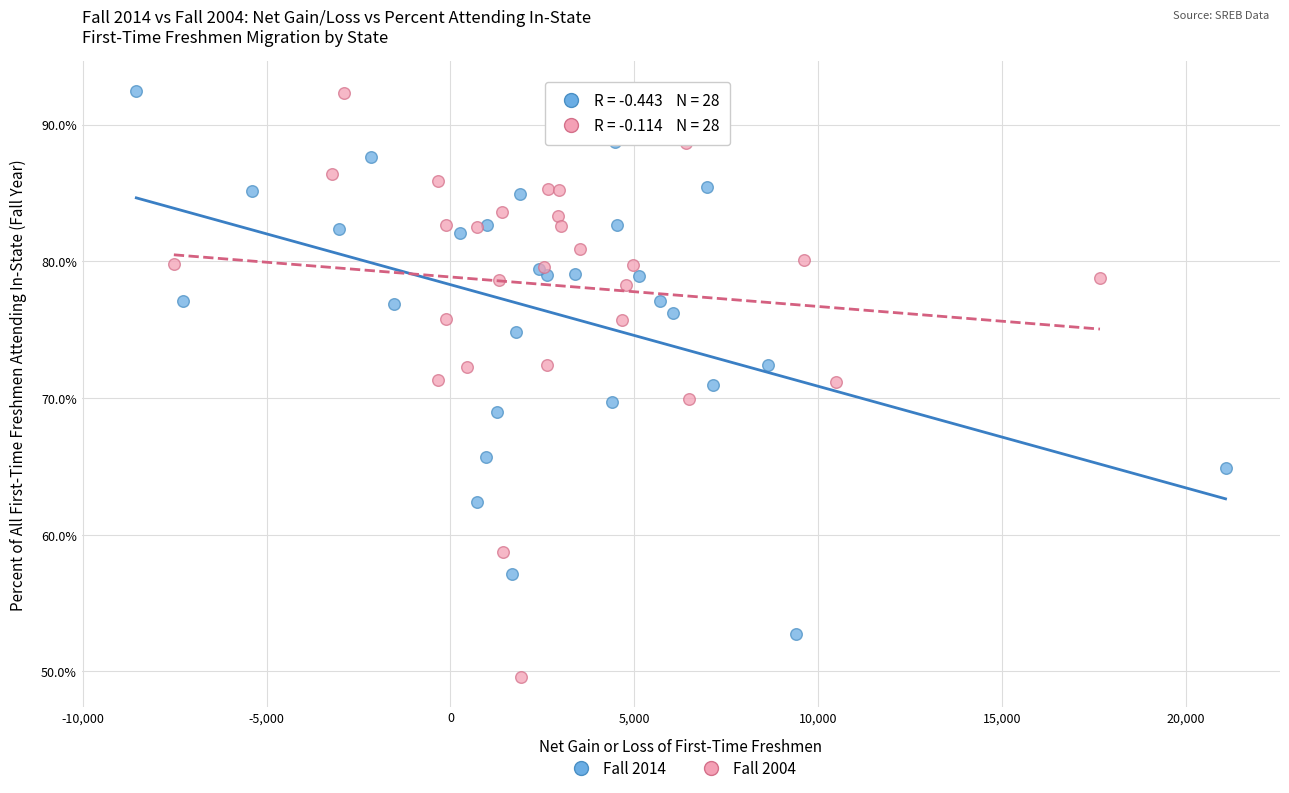

Which series contains the lowest Y value?

Fall 2004